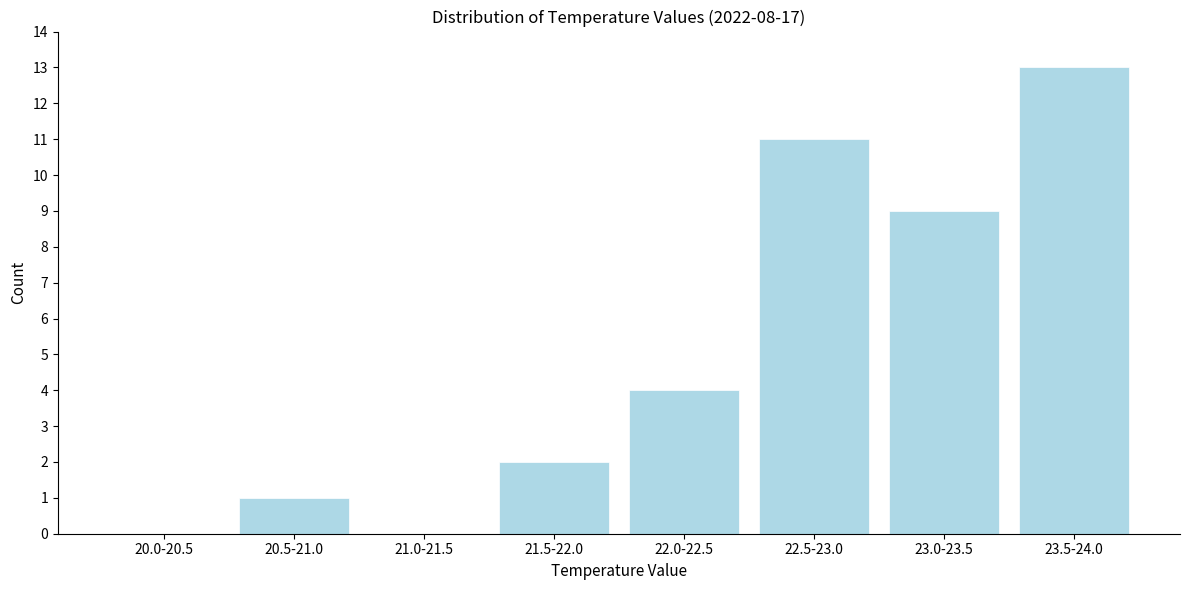

Reading left to right, extract all data points from this chart.

20.0-20.5=0	20.5-21.0=1	21.0-21.5=0	21.5-22.0=2	22.0-22.5=4	22.5-23.0=11	23.0-23.5=9	23.5-24.0=13